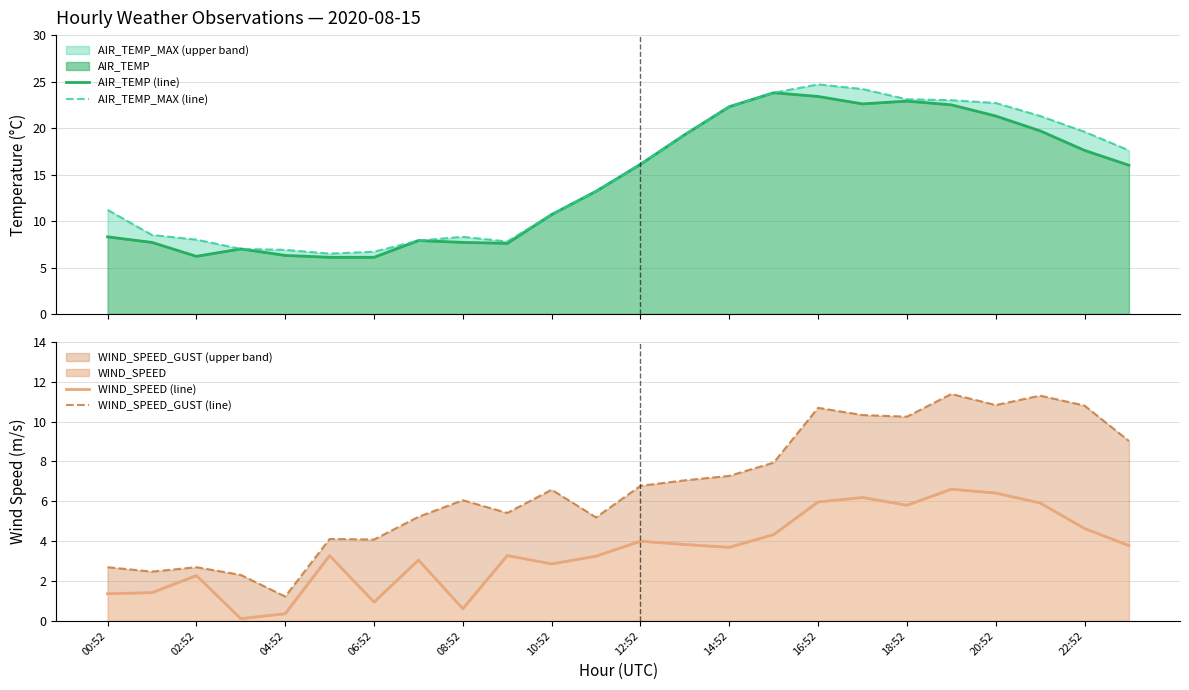

How many lines are shown in the chart?

4